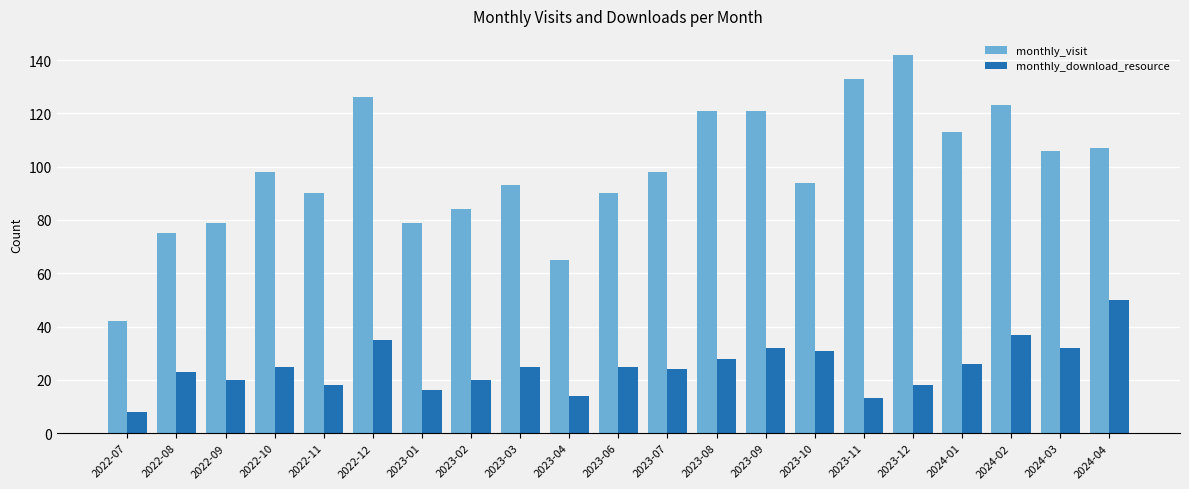

Which series has the largest total across all categories?

monthly_visit